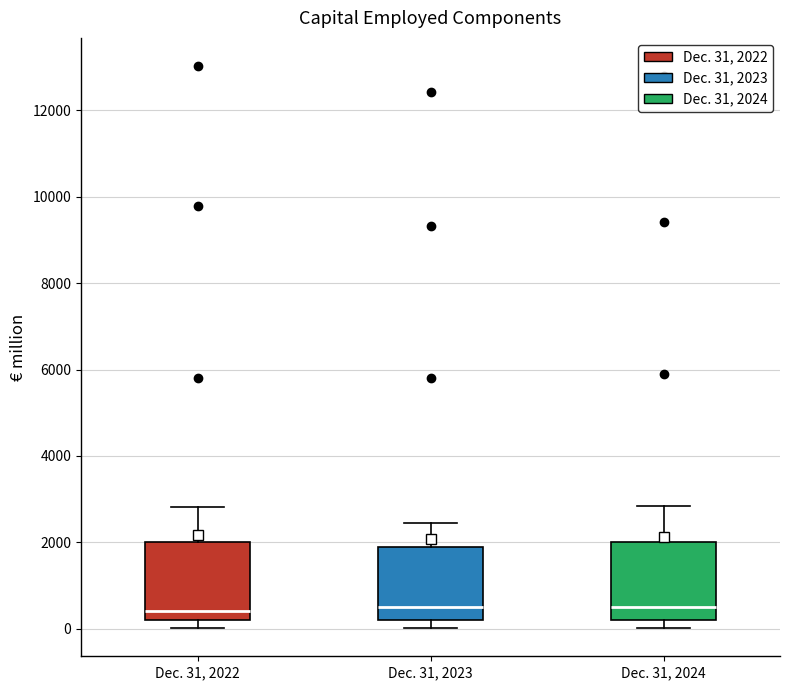

Where is the lower edge of the box for Dec. 31, 2022 on the y-axis? The values are not printed on the chart, so give them approximately, as read against the axis.

200